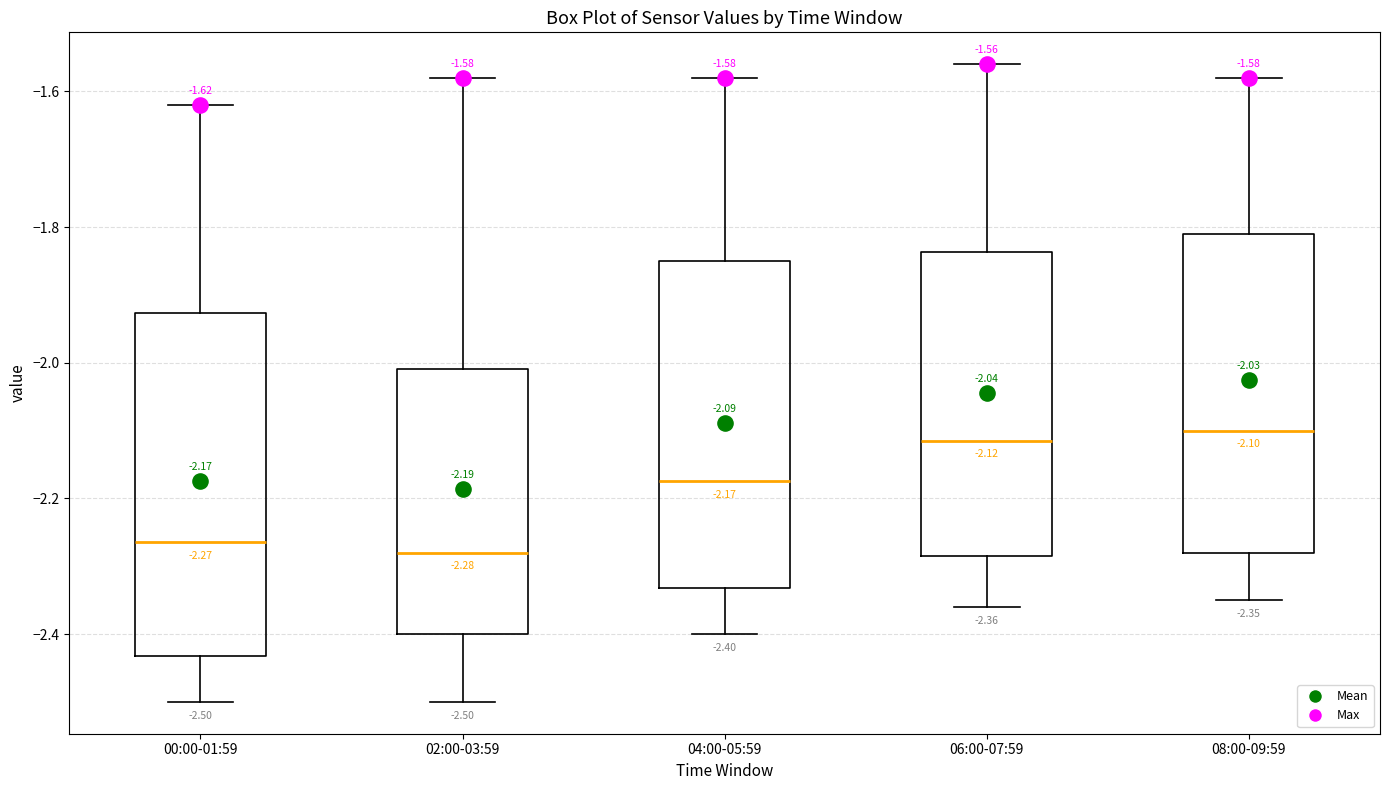

Comparing the boxes themselves (not the whiskers), which one is the tallest?

00:00-01:59